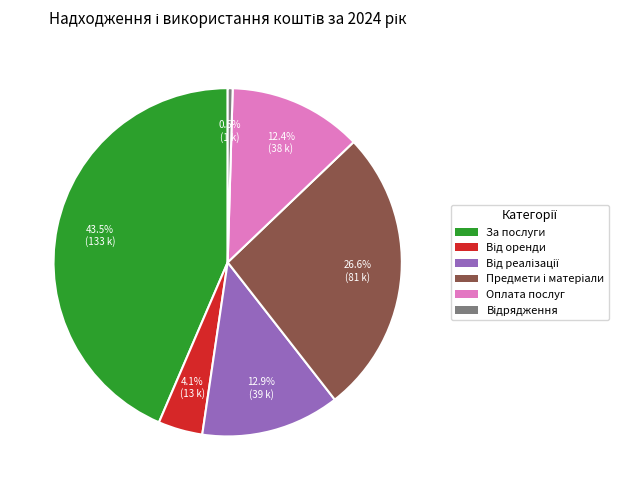

Does any single category account for the majority?

No